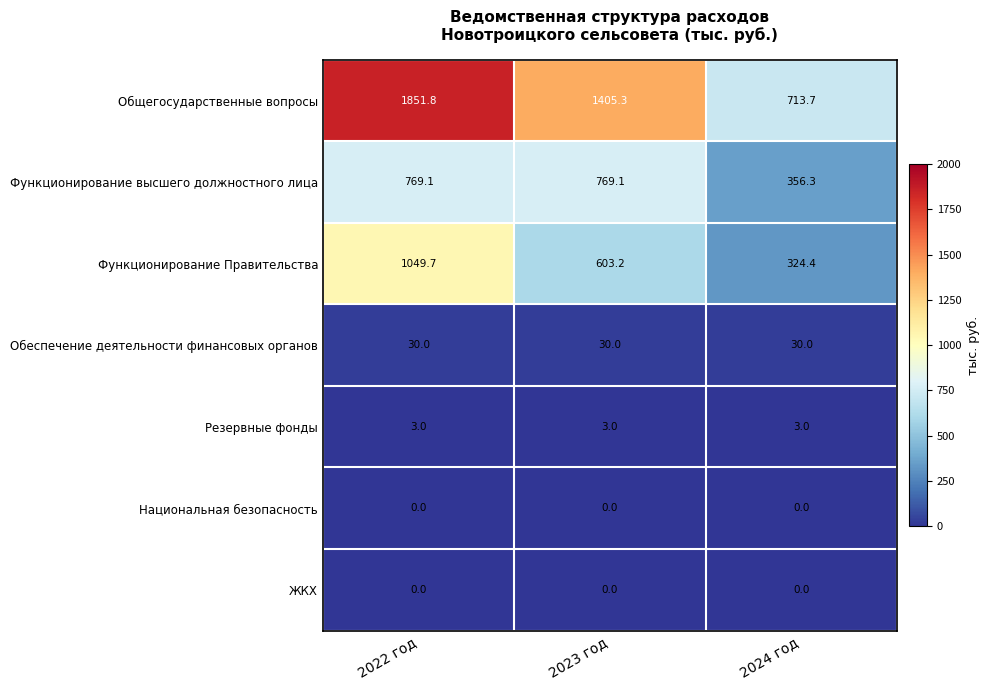

Read the Общегосударственные вопросы value at 2023 год.

1405.3